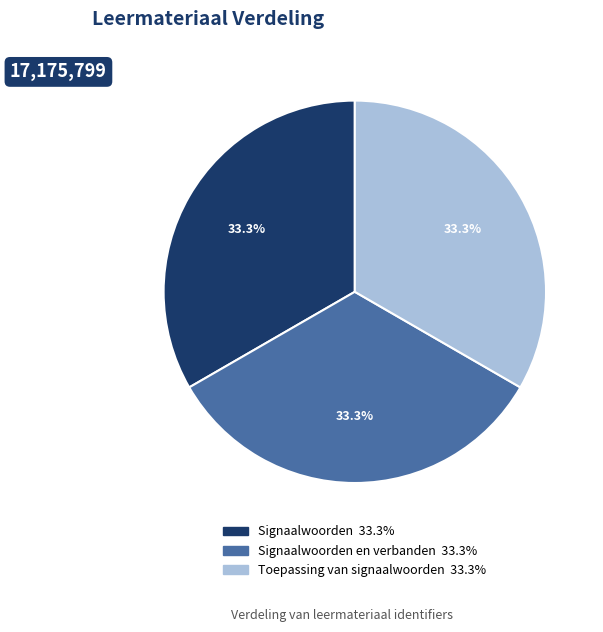

Is there any slice that represents more than half of the pie?

No